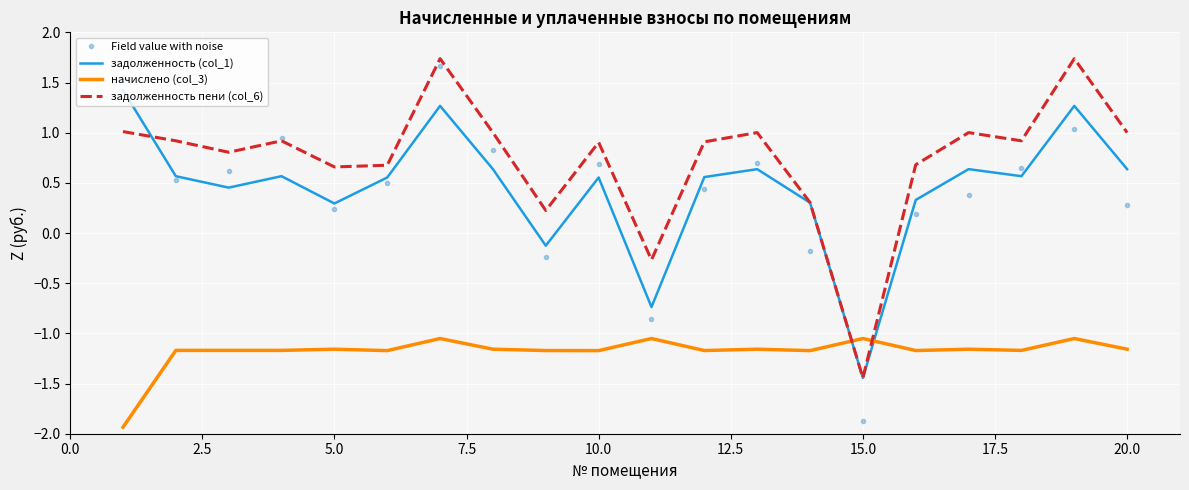

After their last crossing, which series has the higher values: Field value with noise or задолженность пени (col_6)?

задолженность пени (col_6)